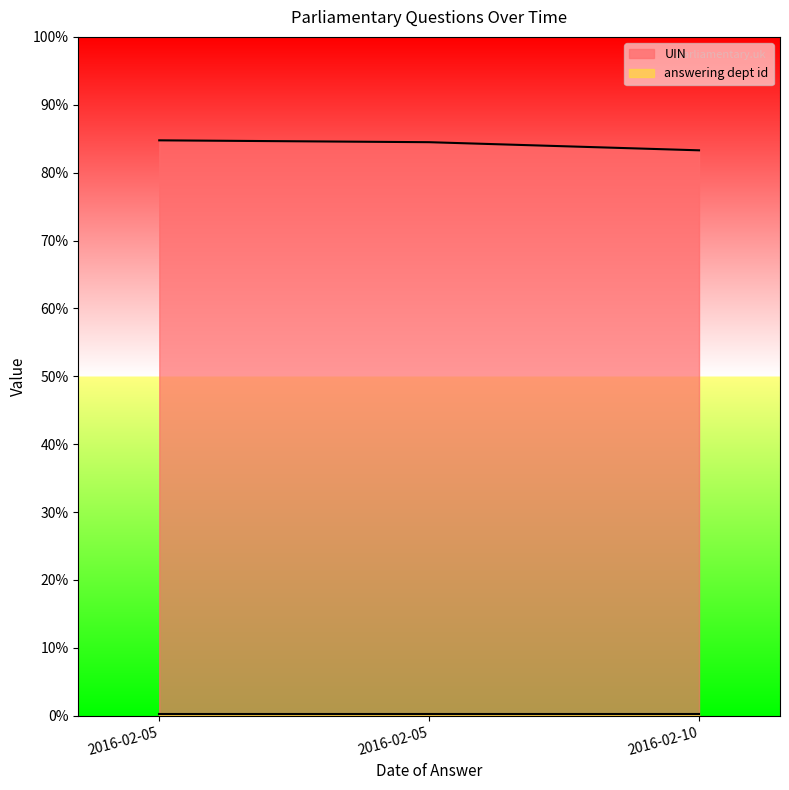

The value at 2016-02-10 is 0.8. True or false?

True